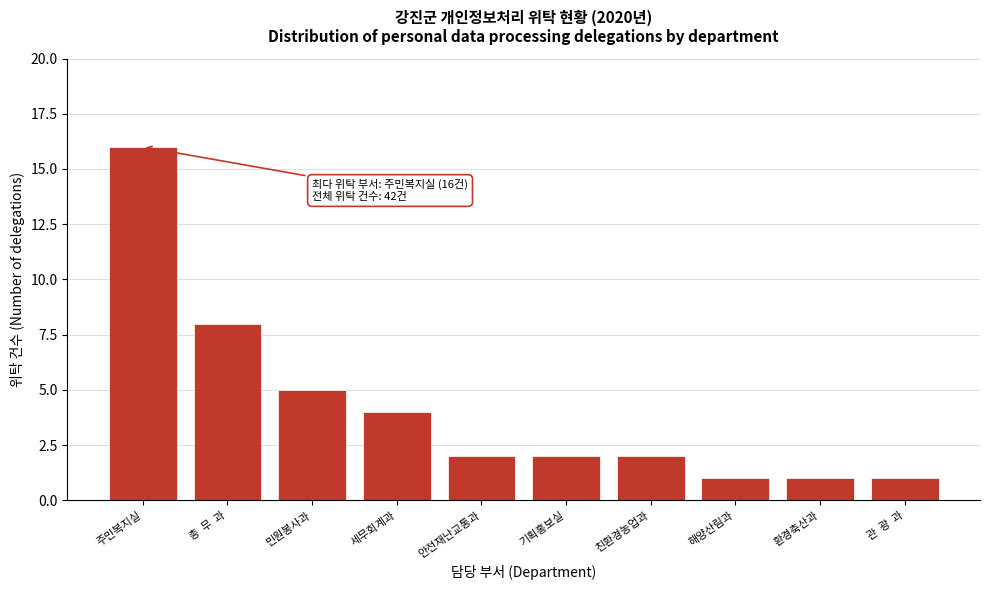

Reading left to right, extract all data points from this chart.

주민복지실=16	총  무  과=8	민원봉사과=5	세무회계과=4	안전재난교통과=2	기획홍보실=2	친환경농업과=2	해양산림과=1	환경축산과=1	관  광  과=1